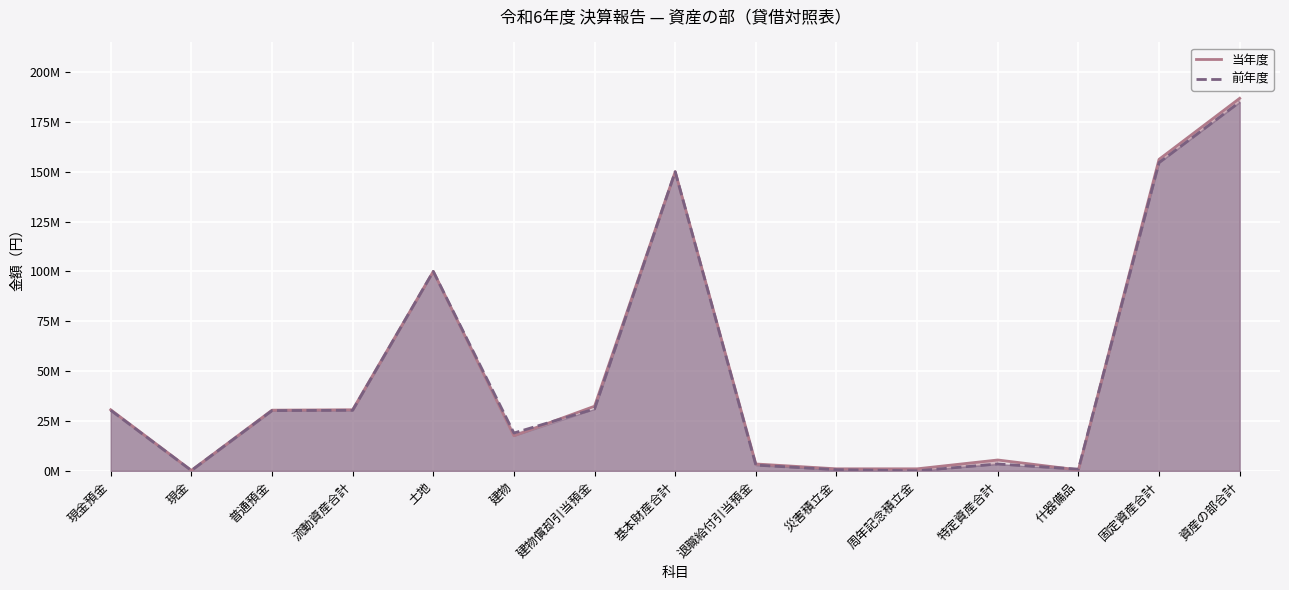

At which category does 前年度 reach its first local valley?

現金